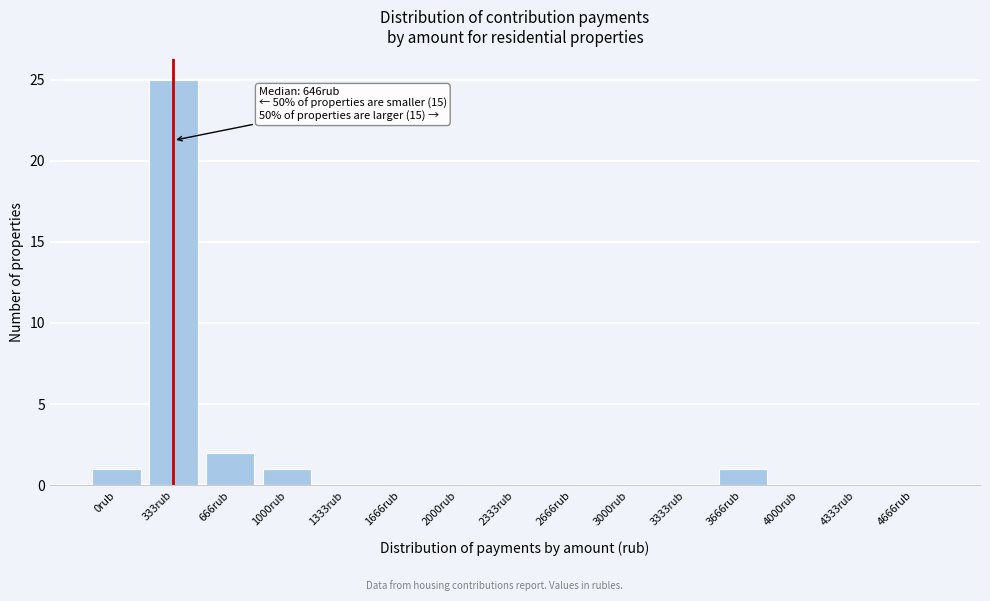

Reading left to right, list all the values displayed in this chart.

0rub=1	333rub=25	666rub=2	1000rub=1	1333rub=0	1666rub=0	2000rub=0	2333rub=0	2666rub=0	3000rub=0	3333rub=0	3666rub=1	4000rub=0	4333rub=0	4666rub=0